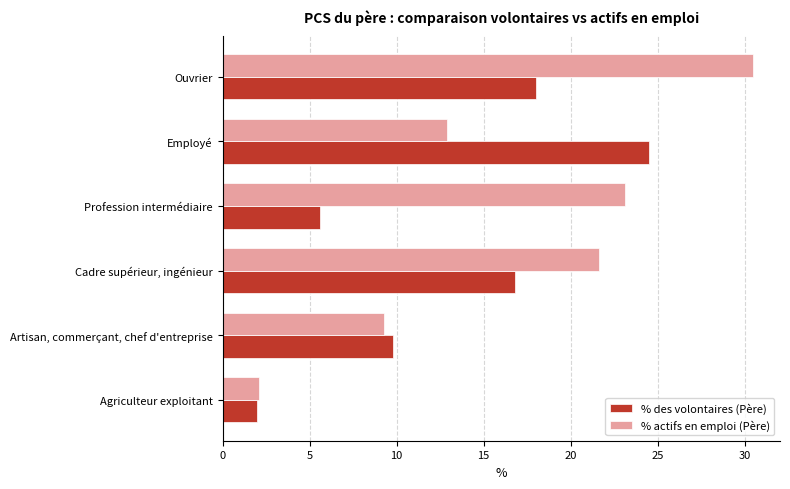

Is it true that % des volontaires (Père) equals 3.2 at Artisan, commerçant, chef d'entreprise?

False